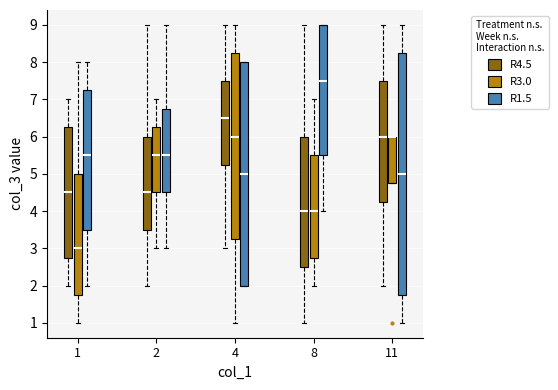

Where does the upper whisker of the box for 4 (R4.5) end on the y-axis? The values are not printed on the chart, so give them approximately, as read against the axis.

9.0